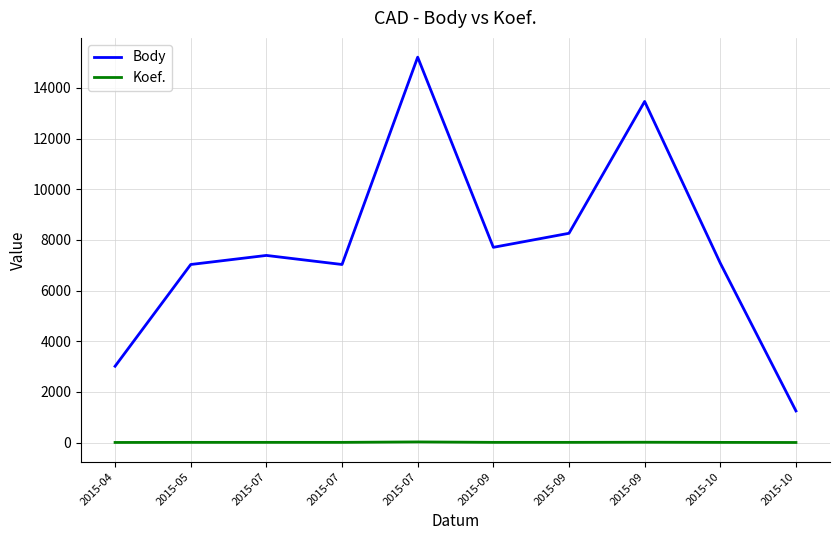

True or false: Body and Koef. intersect in this chart.

False